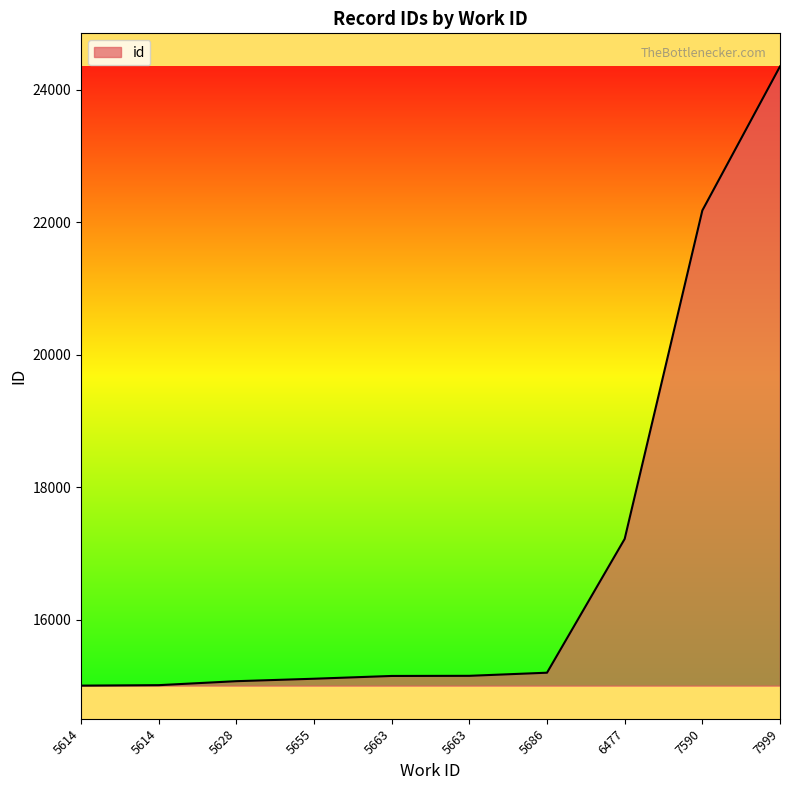

The value at 5663 is 15150. True or false?

True